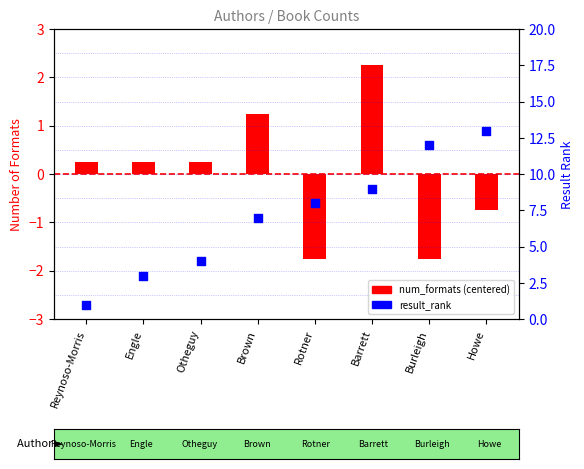

Which series has the largest Y range (max minus min)?

result_rank